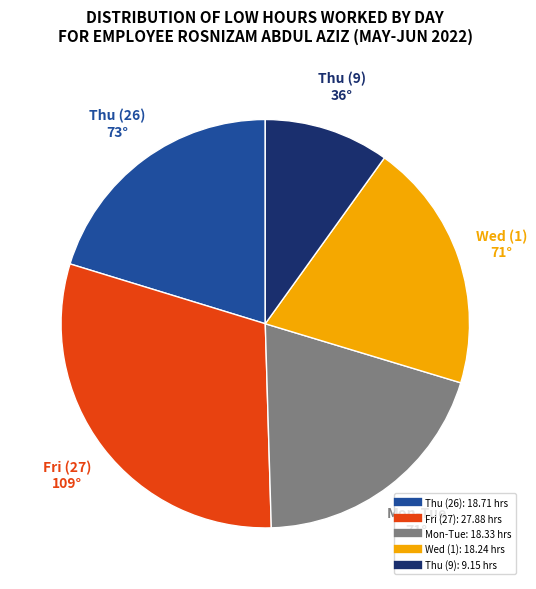

Is there any slice that represents more than half of the pie?

No